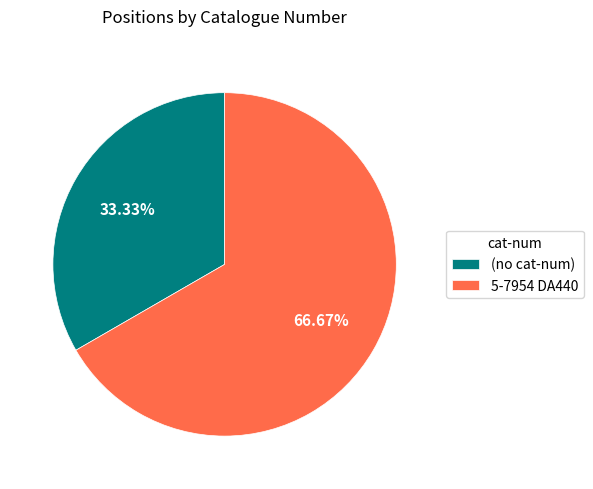

What is the largest slice in the pie chart?

5-7954 DA440